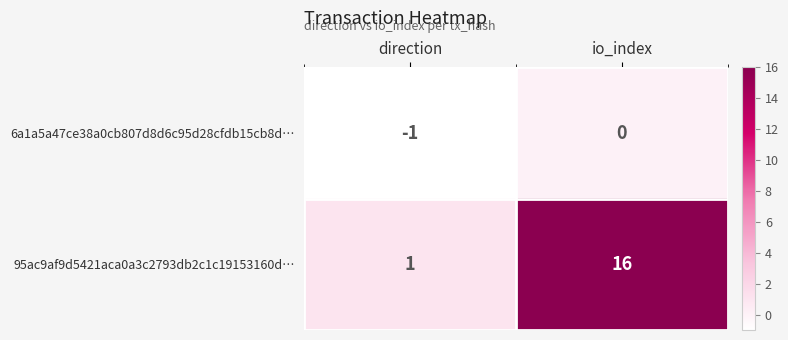

What is the difference between the 95ac9af9d5421aca0a3c2793db2c1c19153160d… values at io_index and direction?

15